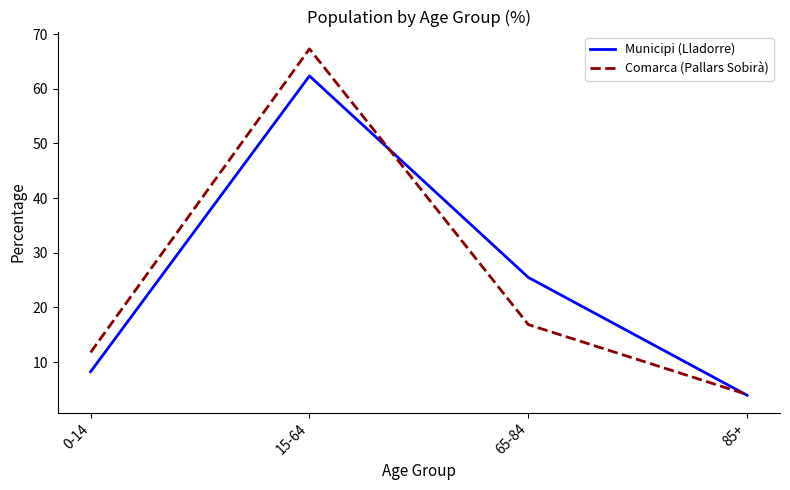

What is the spread (max minus min) of values at 85+?

0.1